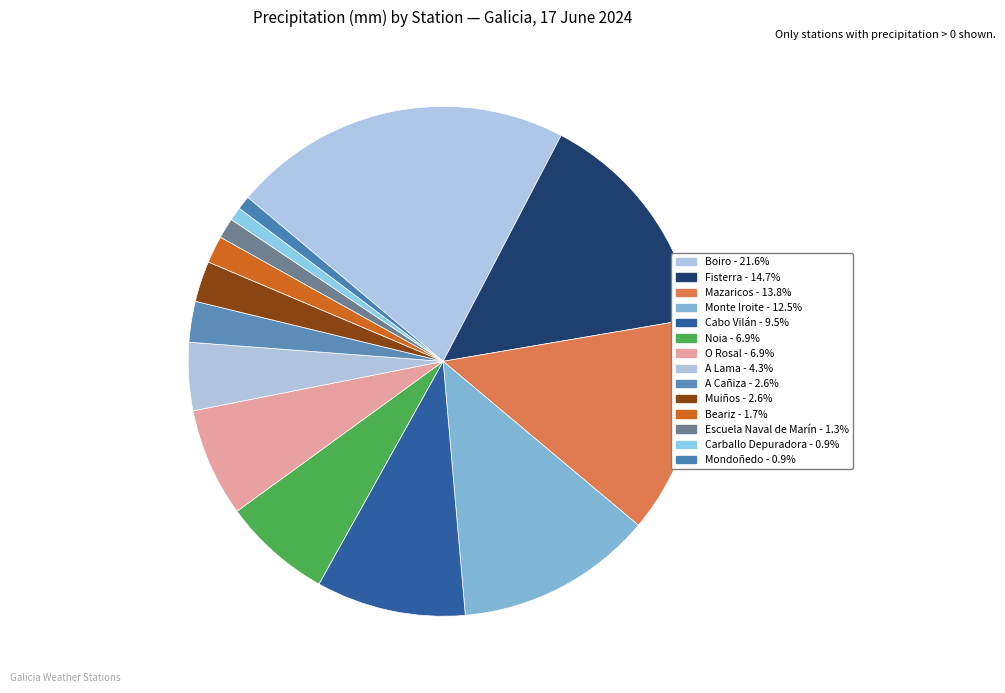

Combined, do A Lama and Cabo Vilán account for over 50%?

No